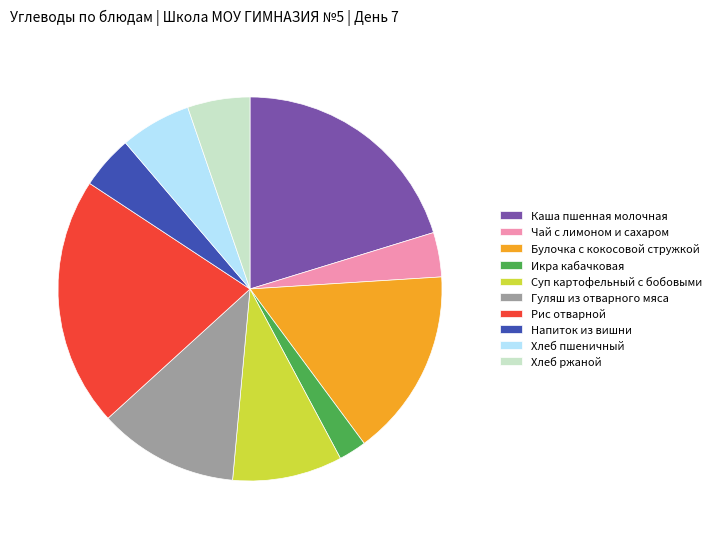

Rank the categories by value from lowest to highest.

Икра кабачковая, Чай с лимоном и сахаром, Напиток из вишни, Хлеб ржаной, Хлеб пшеничный, Суп картофельный с бобовыми, Гуляш из отварного мяса, Булочка с кокосовой стружкой, Каша пшенная молочная, Рис отварной